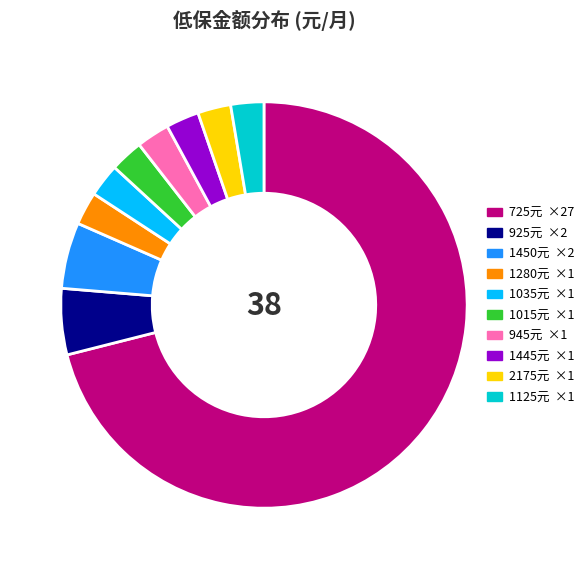

Does any single category account for the majority?

Yes